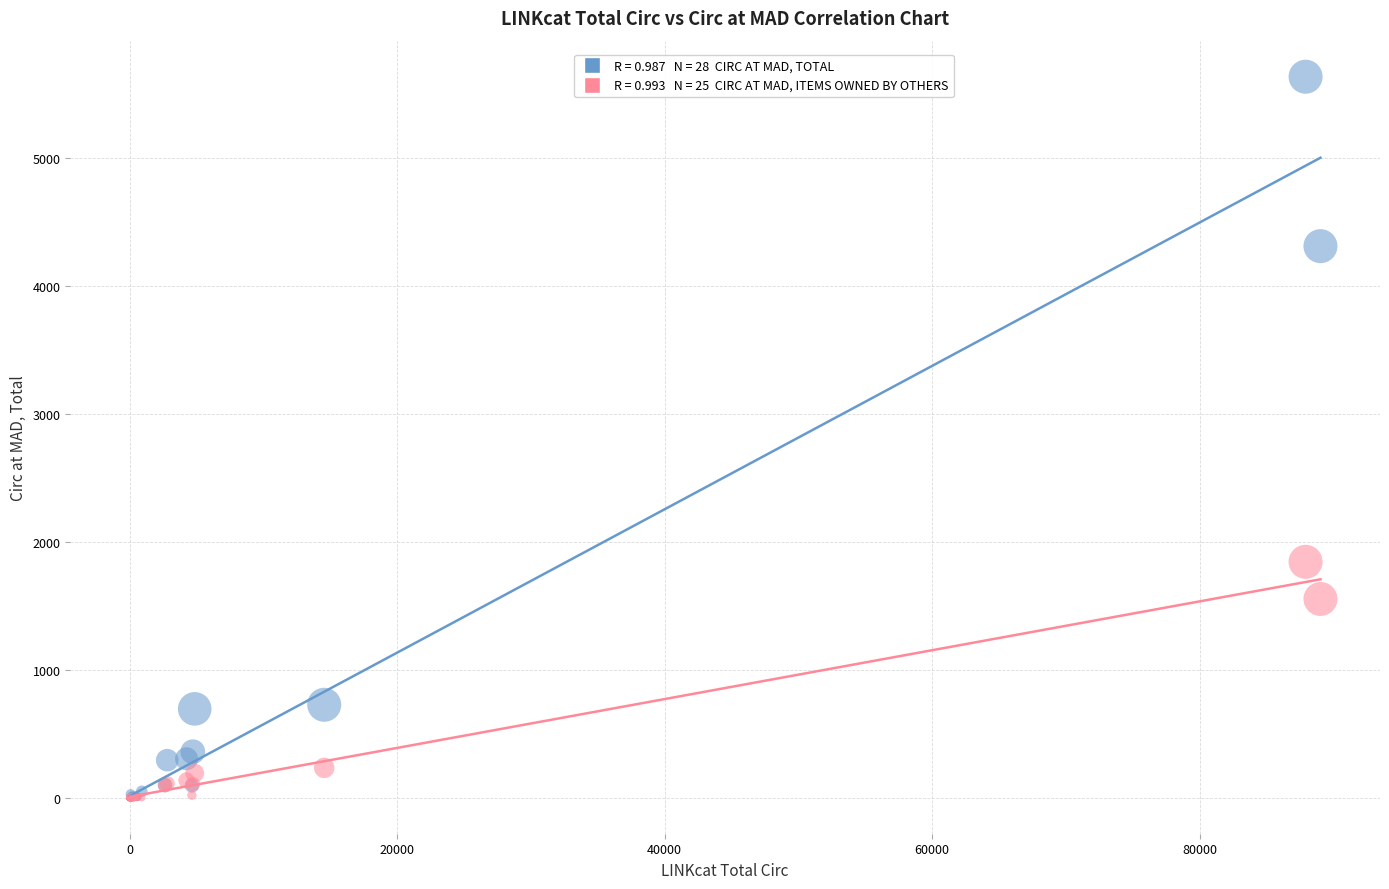

Across all series, what Y value is closest to 2817?

1843